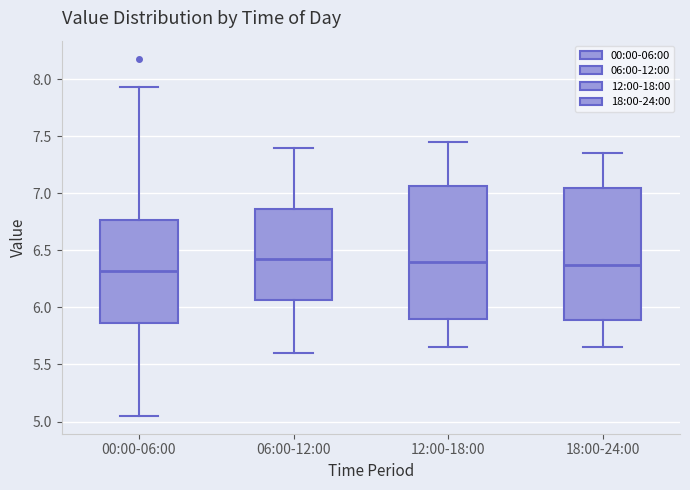

Where is the upper edge of the box for 06:00-12:00 on the y-axis? The values are not printed on the chart, so give them approximately, as read against the axis.

6.85